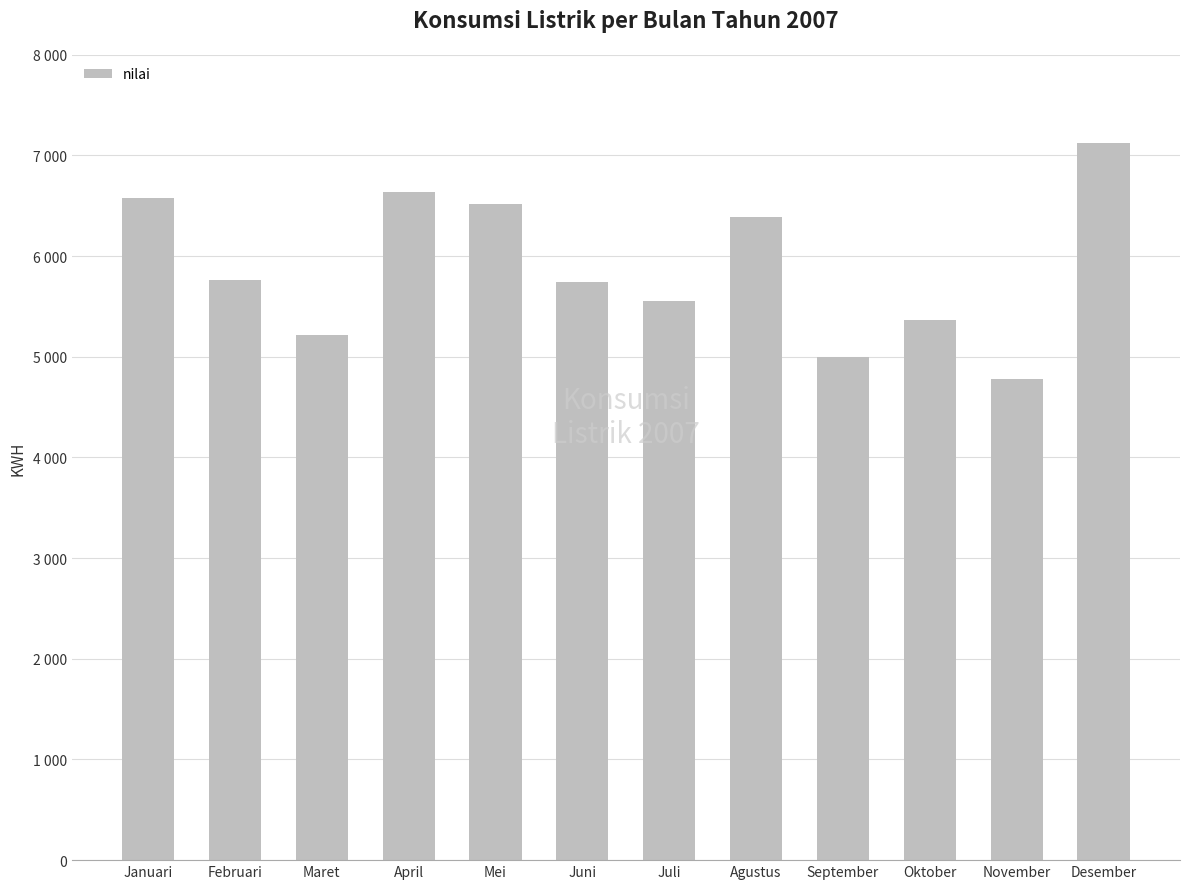

List the labels in order of value, smallest first.

November, September, Maret, Oktober, Juli, Juni, Februari, Agustus, Mei, Januari, April, Desember